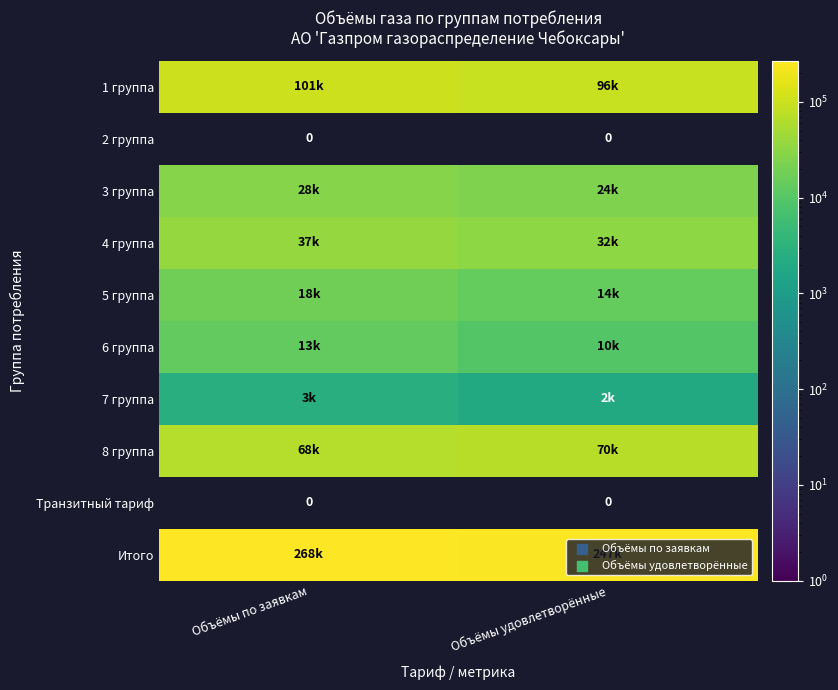

What value does the 5 группа series have at Объёмы по заявкам?

17750.6